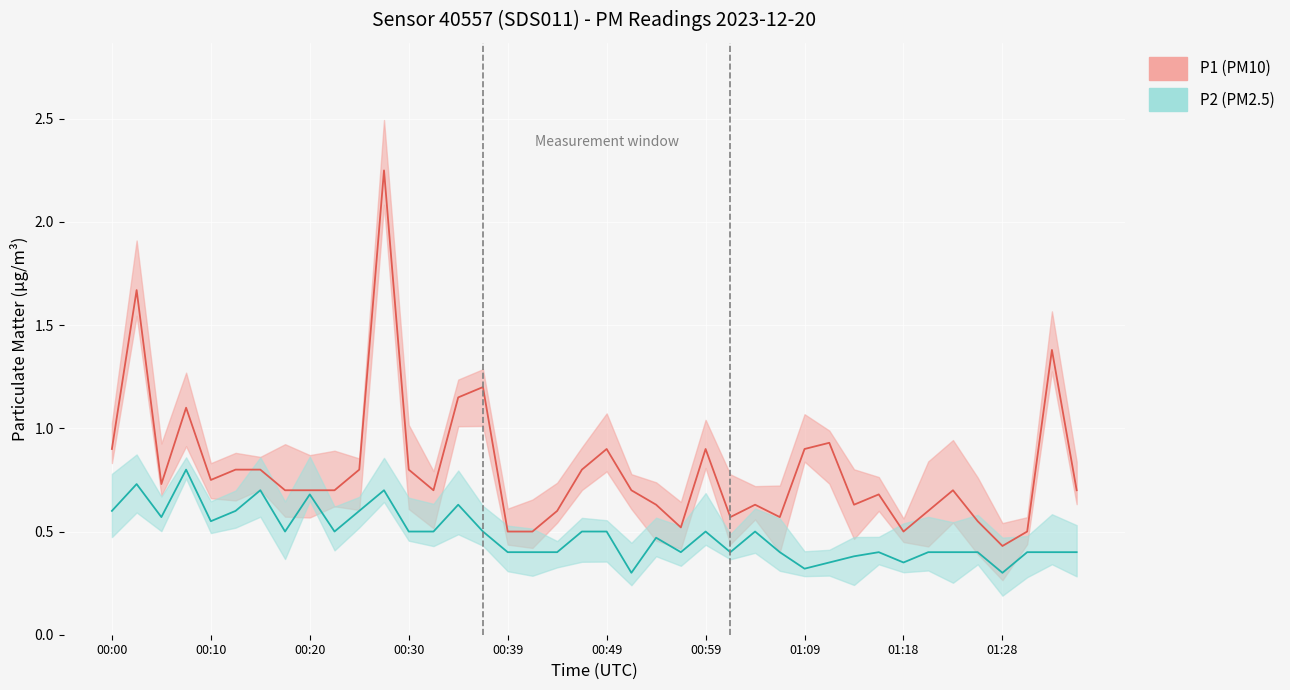

List the series in order of their overall mean, lowest first.

P2 line, P1 line